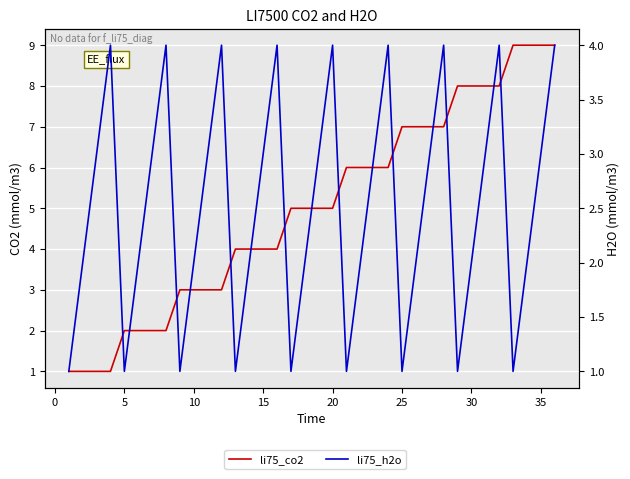

Reading left to right, list all the values displayed in this chart.

li75_co2: 1	1	1	1	2	2	2	2	3	3	3	3	4	4	4	4	5	5	5	5	6	6	6	6	7	7	7	7	8	8	8	8	9	9	9	9
li75_h2o: 1	2	3	4	1	2	3	4	1	2	3	4	1	2	3	4	1	2	3	4	1	2	3	4	1	2	3	4	1	2	3	4	1	2	3	4